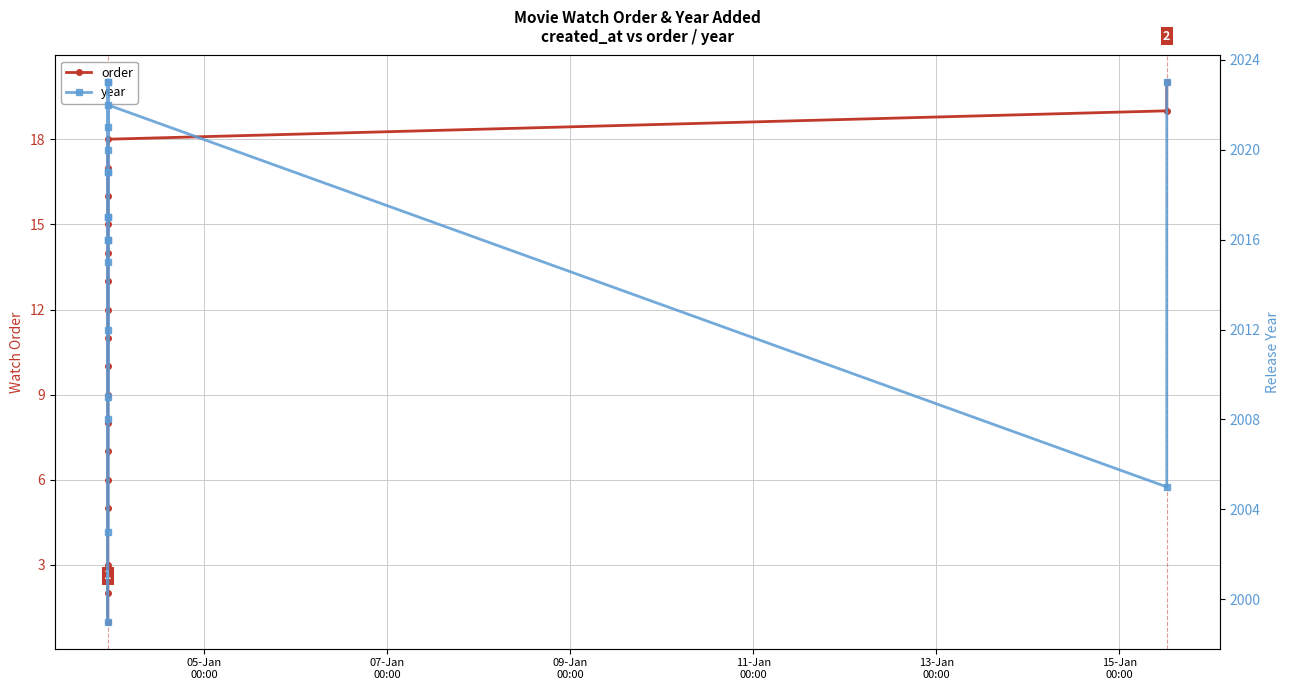

True or false: order has more than 0 interior local peaks.

False